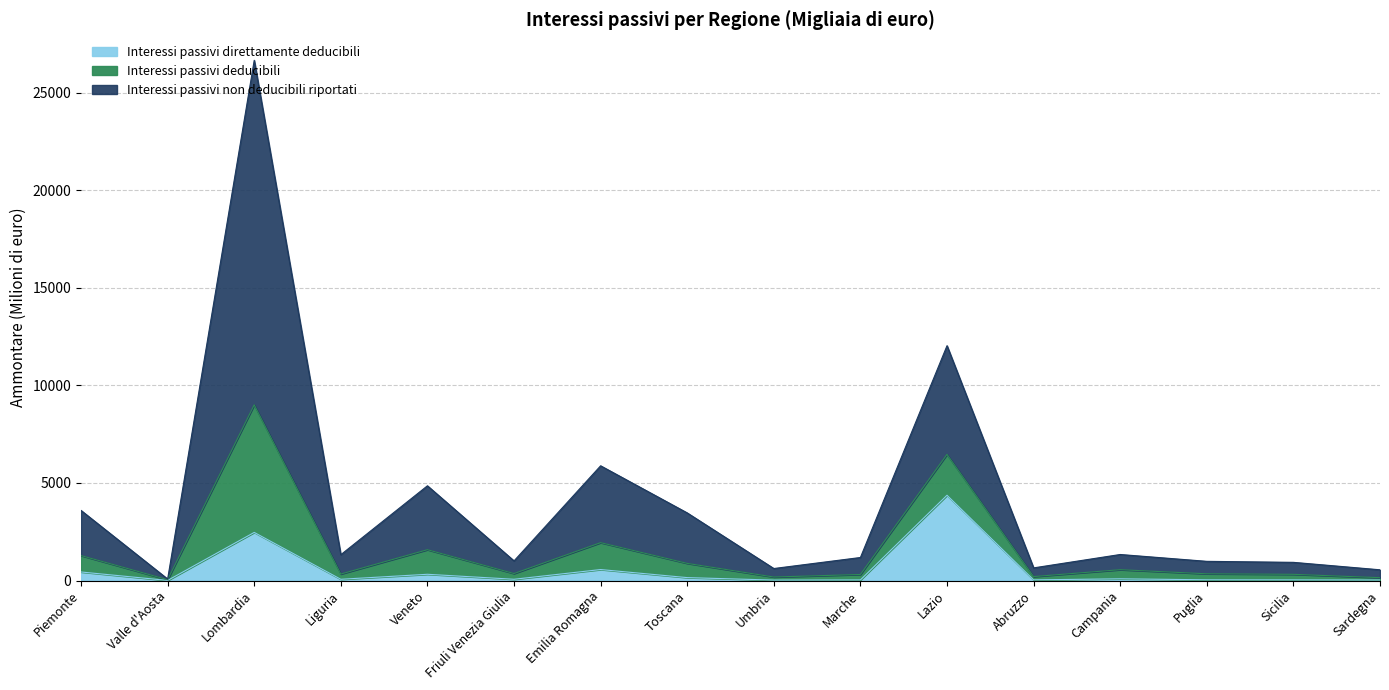

Is it true that Interessi passivi direttamente deducibili (Ammontare) equals 438.6 at Veneto?

False